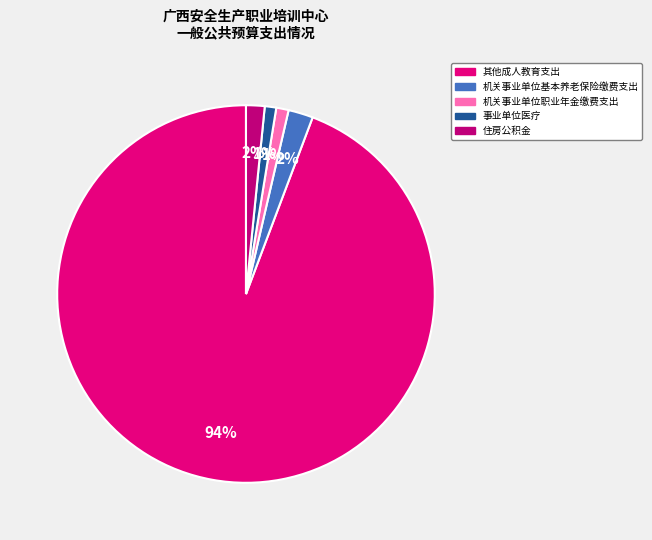

What is the majority slice?

其他成人教育支出